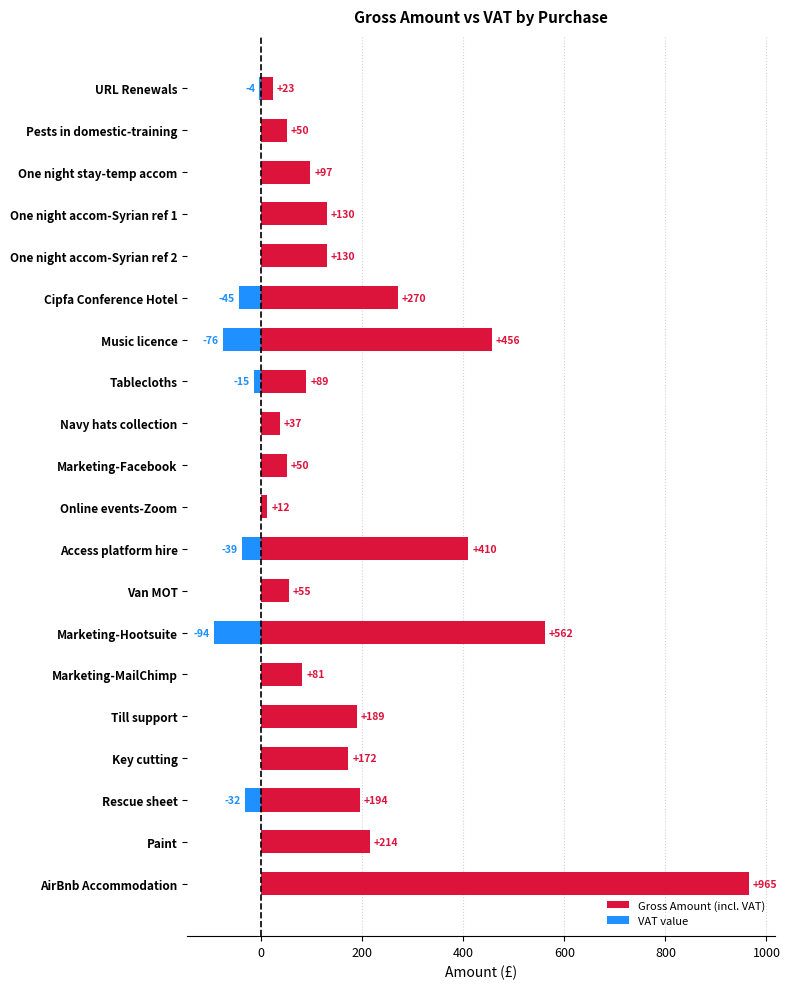

Is it true that VAT value equals -32.4 at Rescue sheet?

True